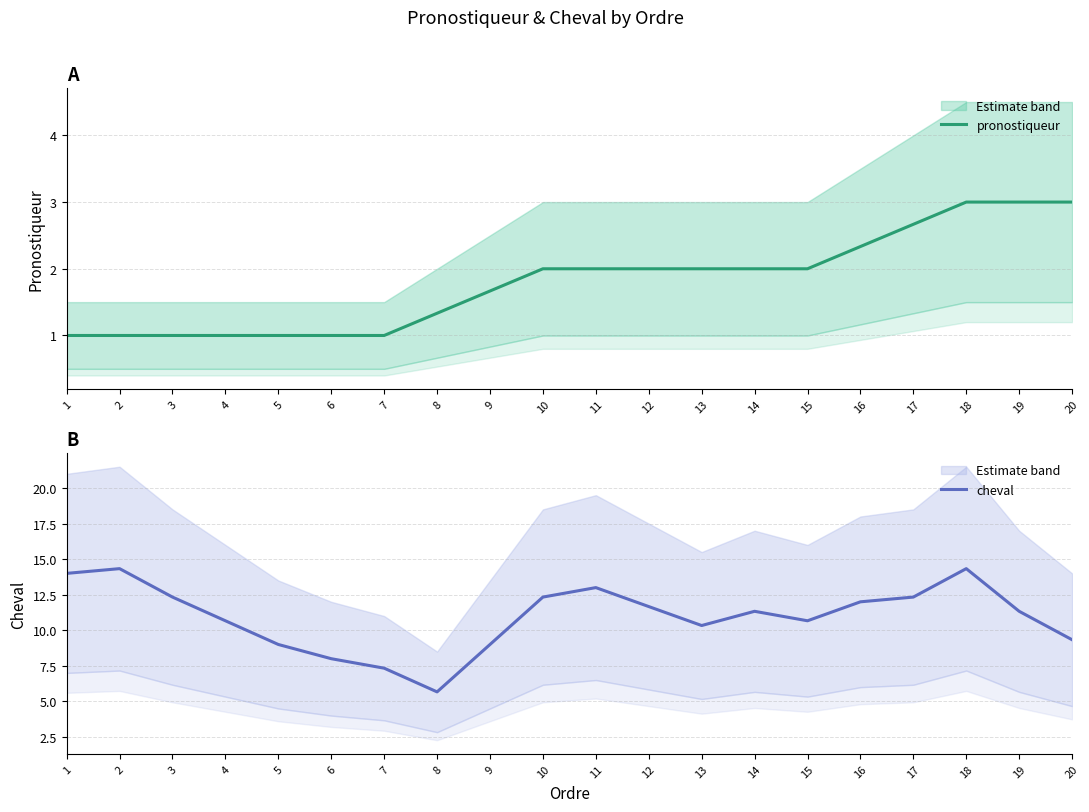

Is it true that cheval equals 23.4 at 18?

False